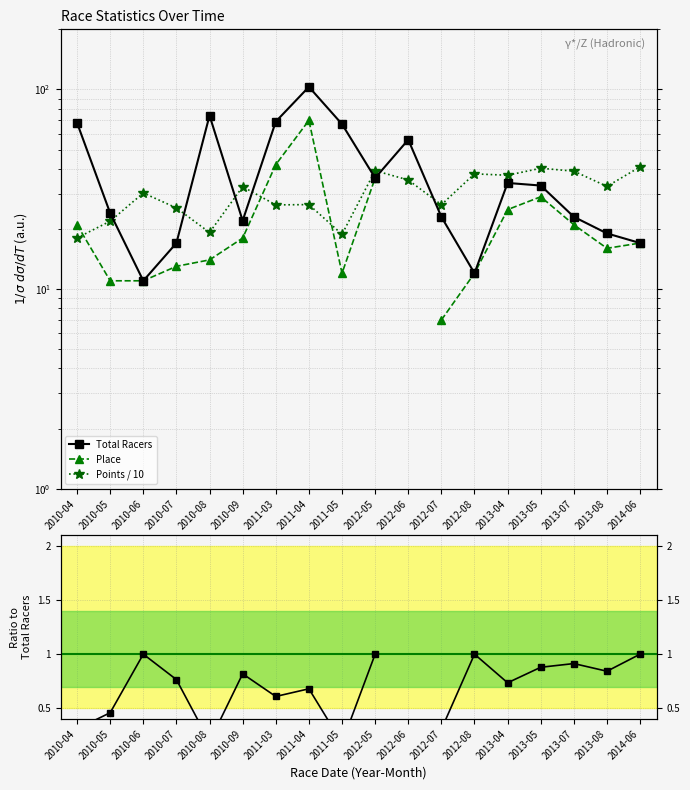

How many values in the Place series exceed 18?

7